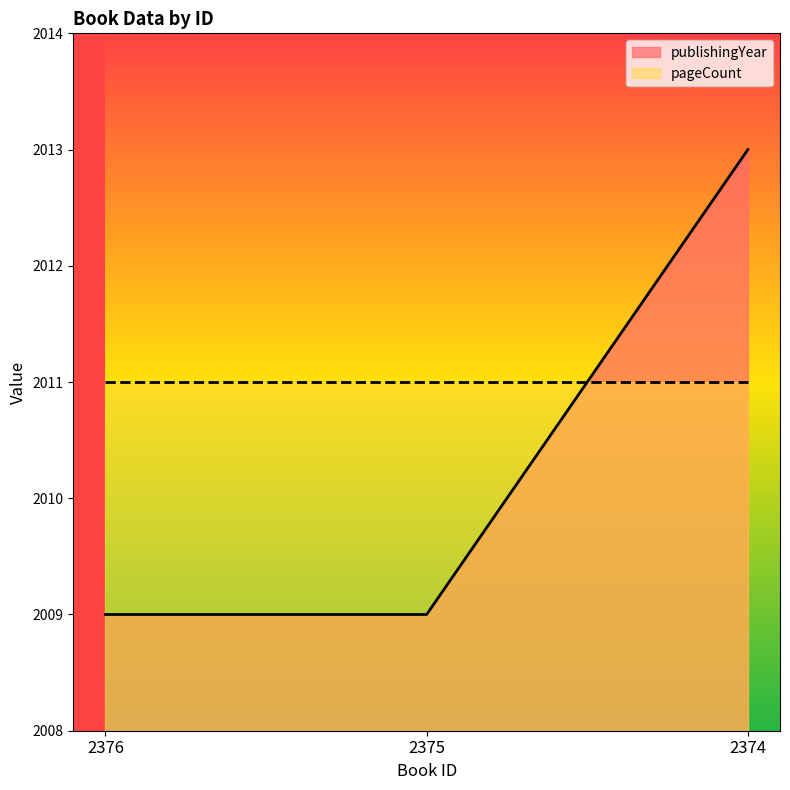

How many series are shown in this chart?

2